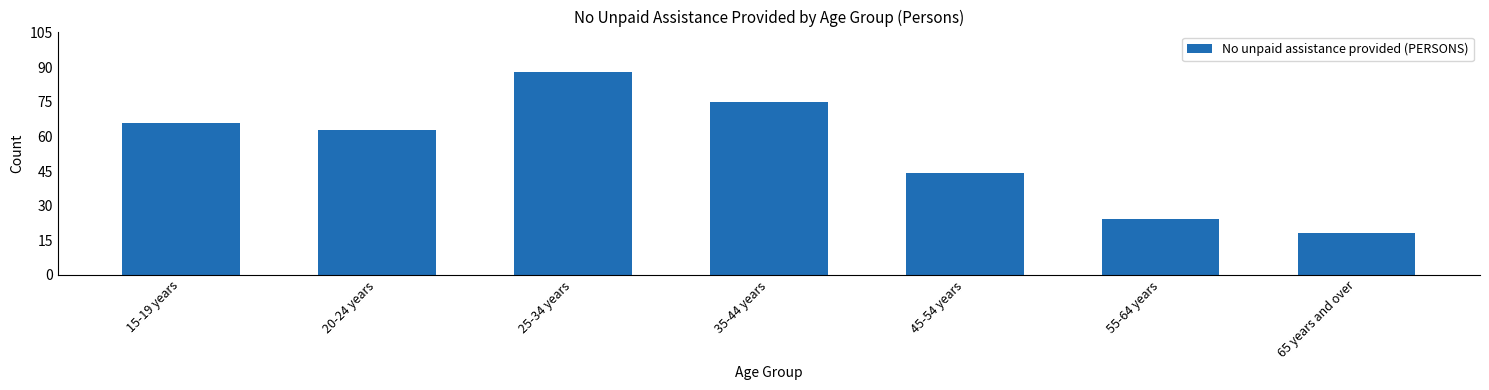

Reading left to right, list all the values displayed in this chart.

15-19 years=66	20-24 years=63	25-34 years=88	35-44 years=75	45-54 years=44	55-64 years=24	65 years and over=18